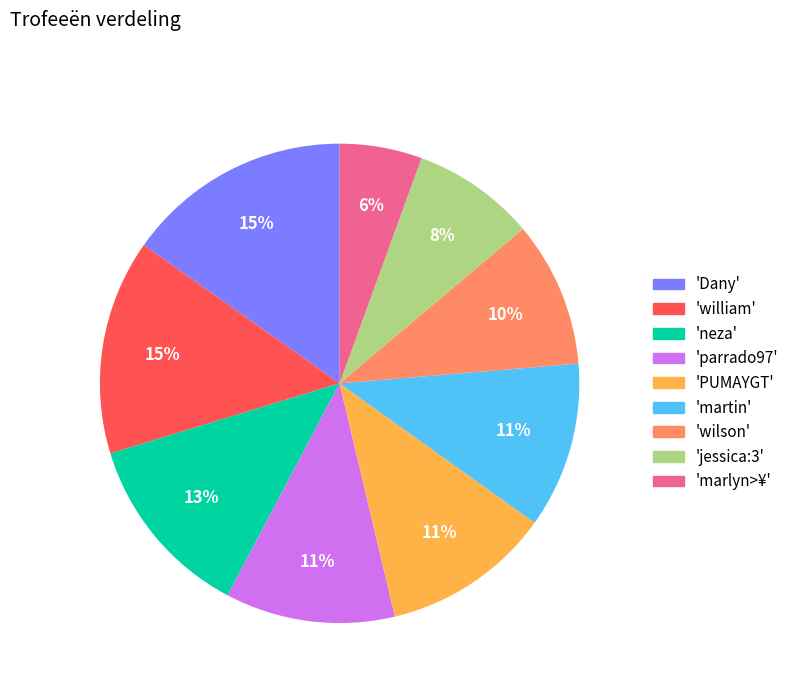

Between 'jessica:3' and 'william', which is larger?

'william'